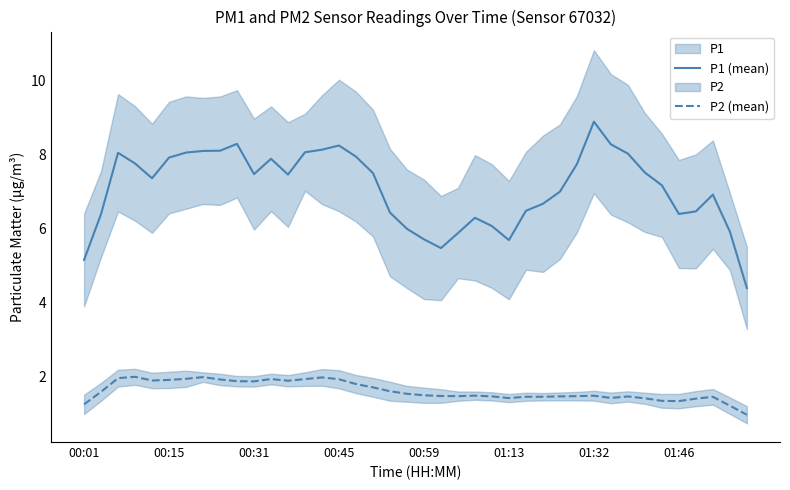

True or false: P2 (mean) has a value of 2.2 at 01:32.

False